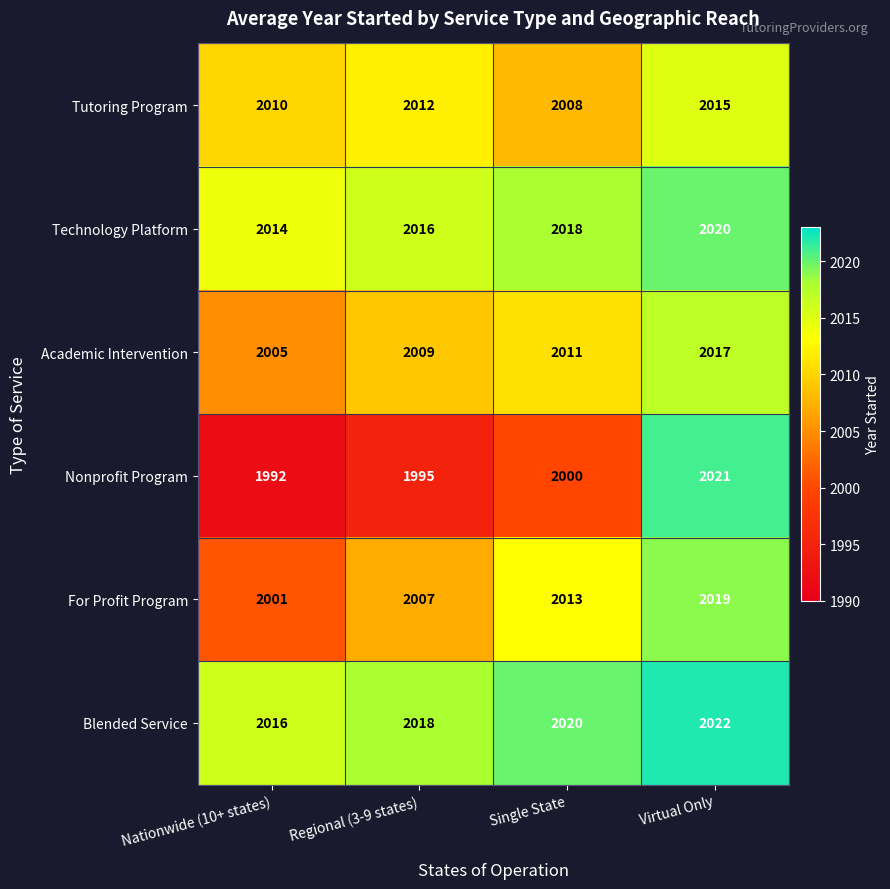

What is the sum of the Tutoring Program values at Nationwide (10+ states) and Single State?

4018